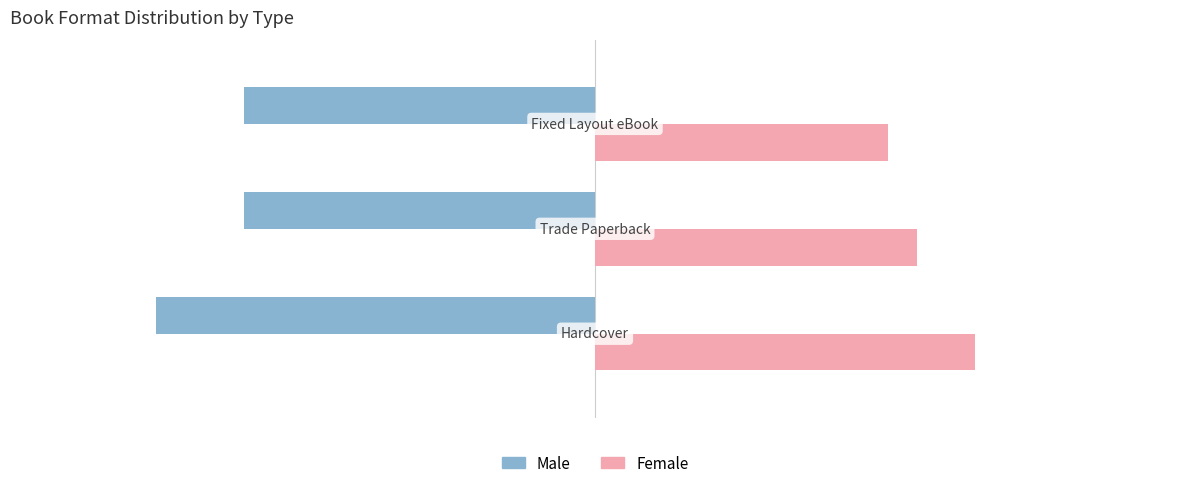

At how many categories does at least one series exceed -5?

3